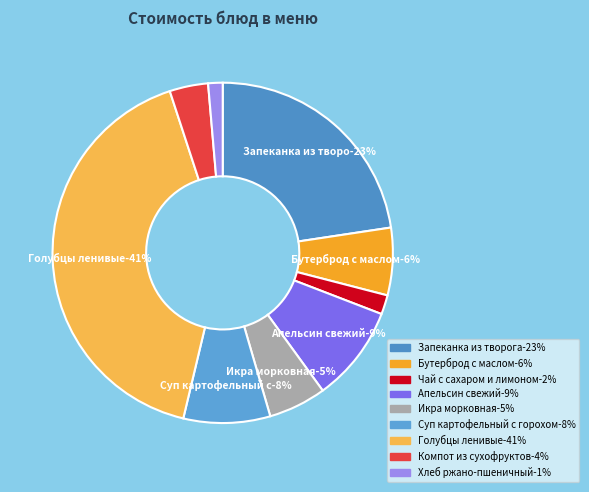

True or false: Апельсин свежий accounts for 18% of the total.

False